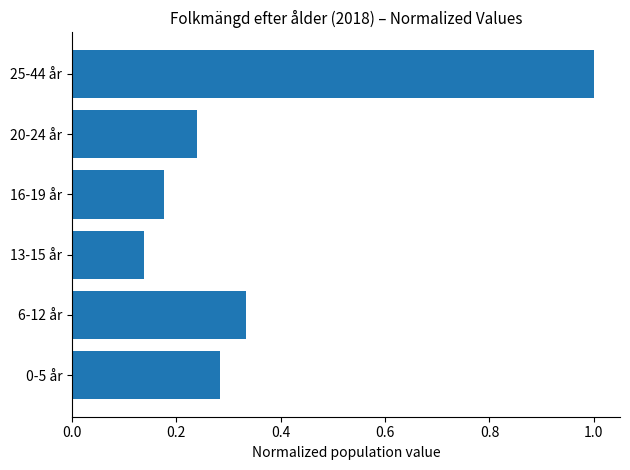

How many bars are there in total?

6